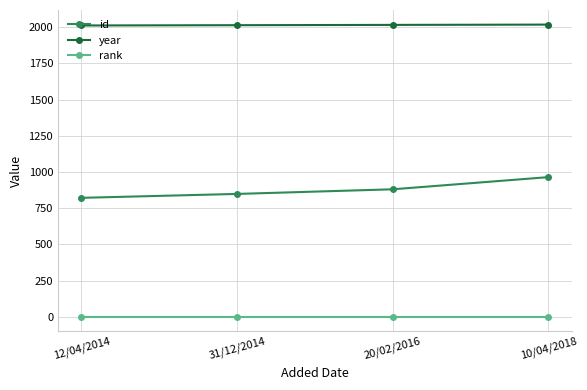

List the series in order of their overall mean, highest first.

year, id, rank